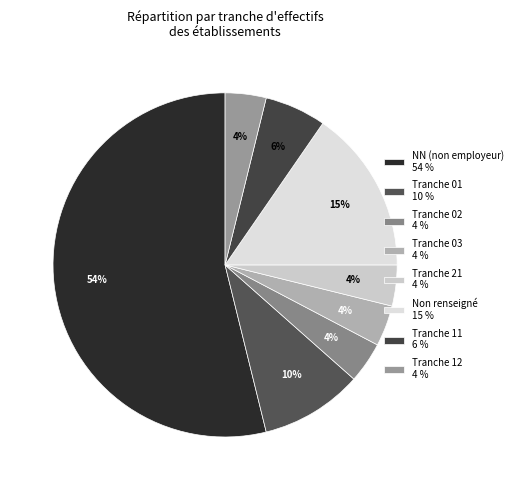

To the nearest percent, what is the difference between the largest and smallest slice percentages?

50%